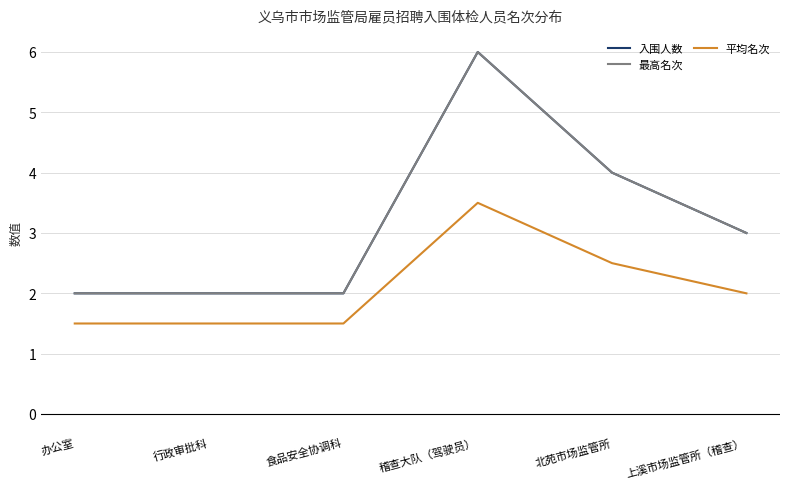

At which category does 最高名次 reach its first local peak?

稽查大队（驾驶员）